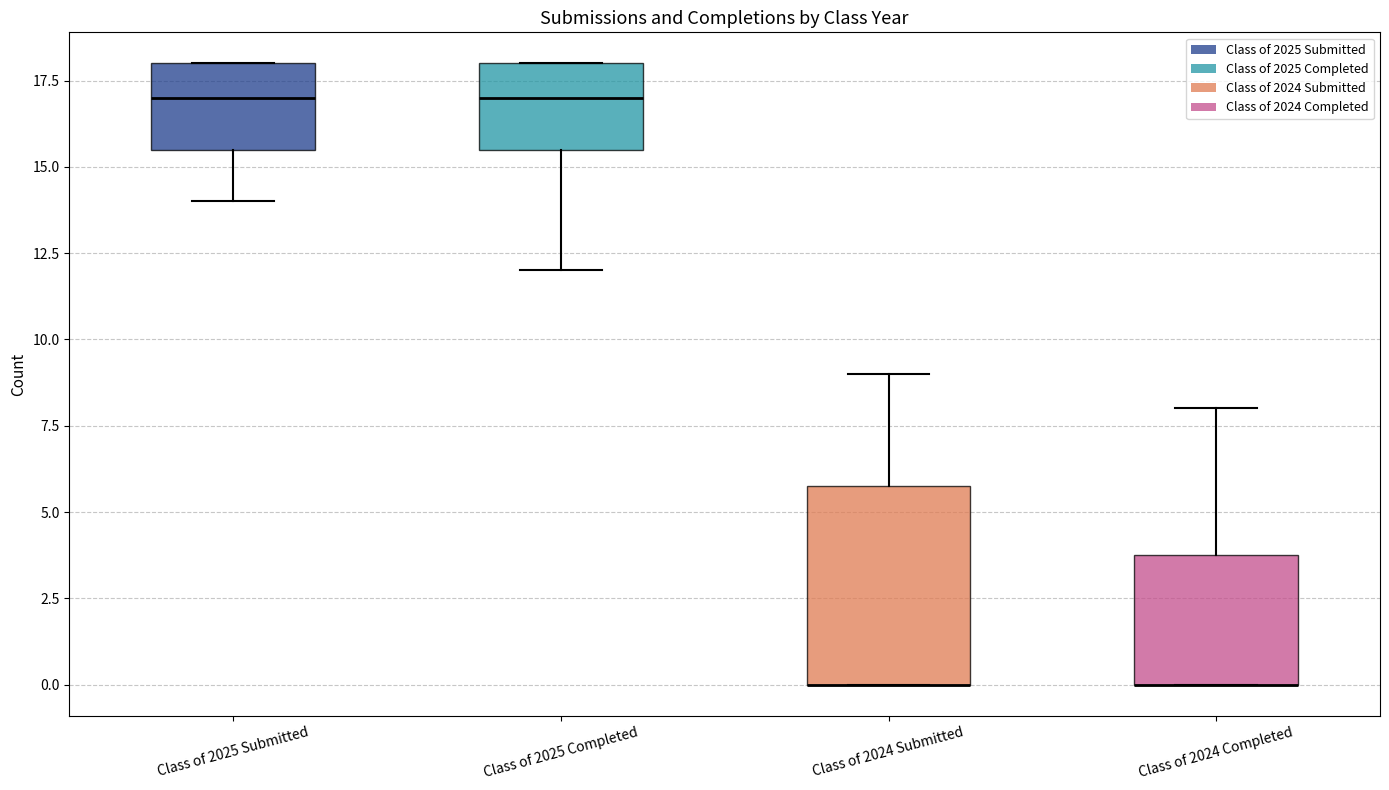

Comparing the boxes themselves (not the whiskers), which one is the tallest?

Class of 2024 Submitted